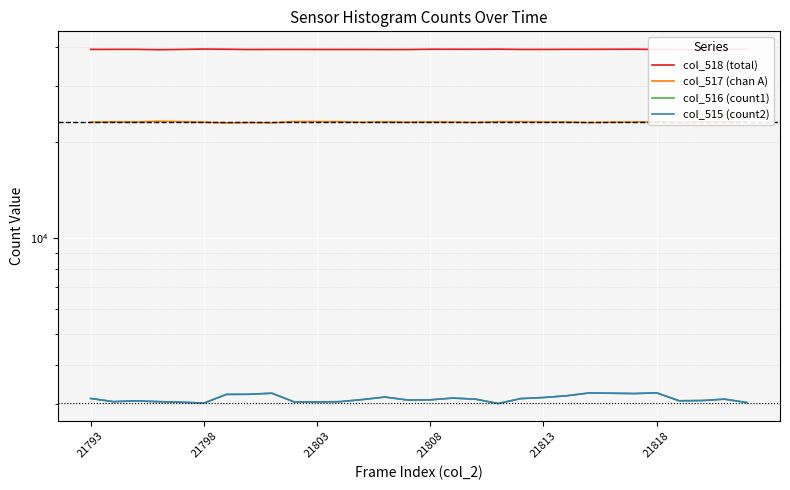

True or false: col_516 (count1) and col_517 (chan A) intersect in this chart.

False